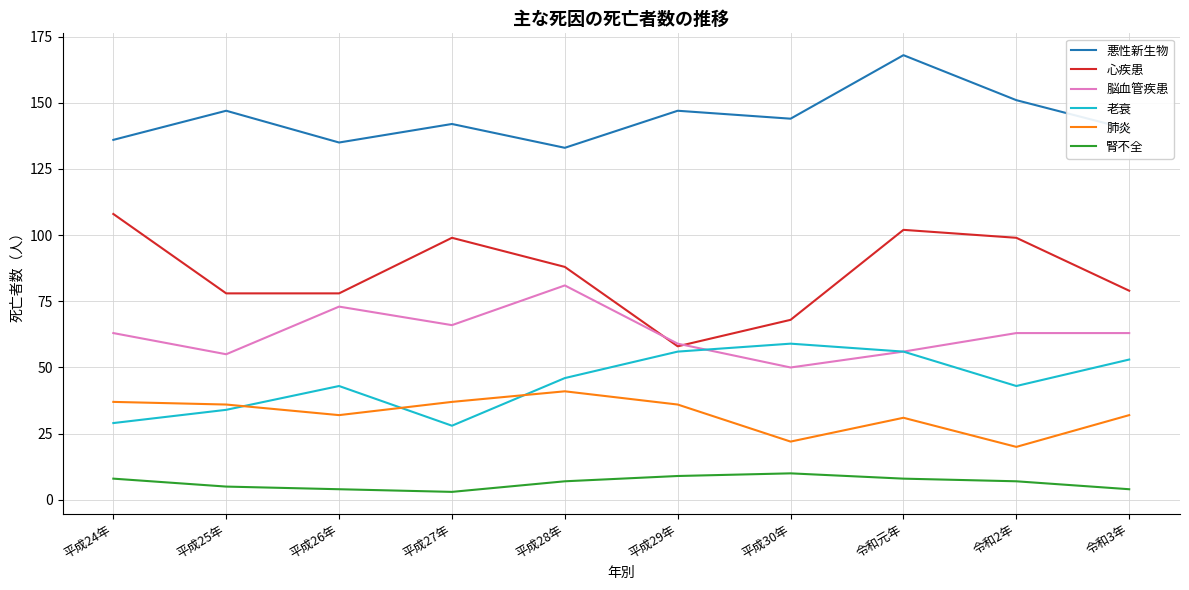

Which series changed the most between 令和2年 and 令和3年?

心疾患